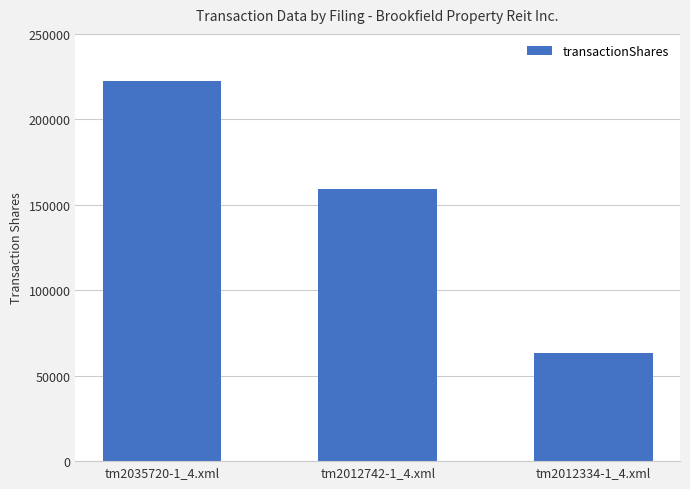

Which has a higher value, tm2035720-1_4.xml or tm2012742-1_4.xml?

tm2035720-1_4.xml